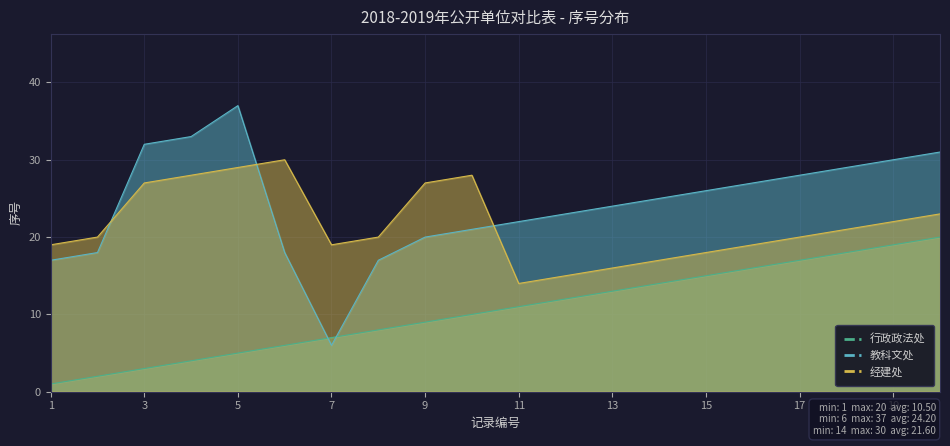

At which label does 经建处 first exceed 20?

3